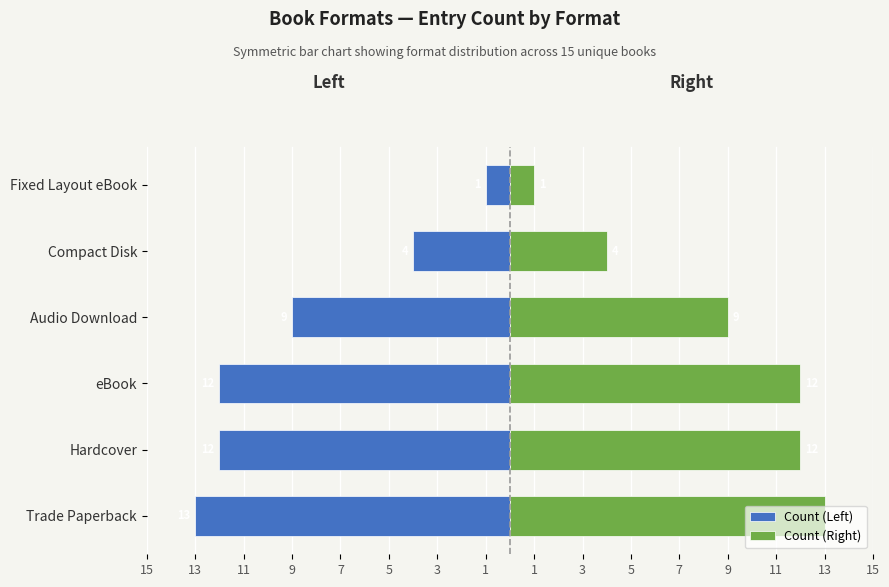

Reading left to right, transcribe all the data shown in this chart.

Count (Left): -13	-12	-12	-9	-4	-1
Count (Right): 13	12	12	9	4	1